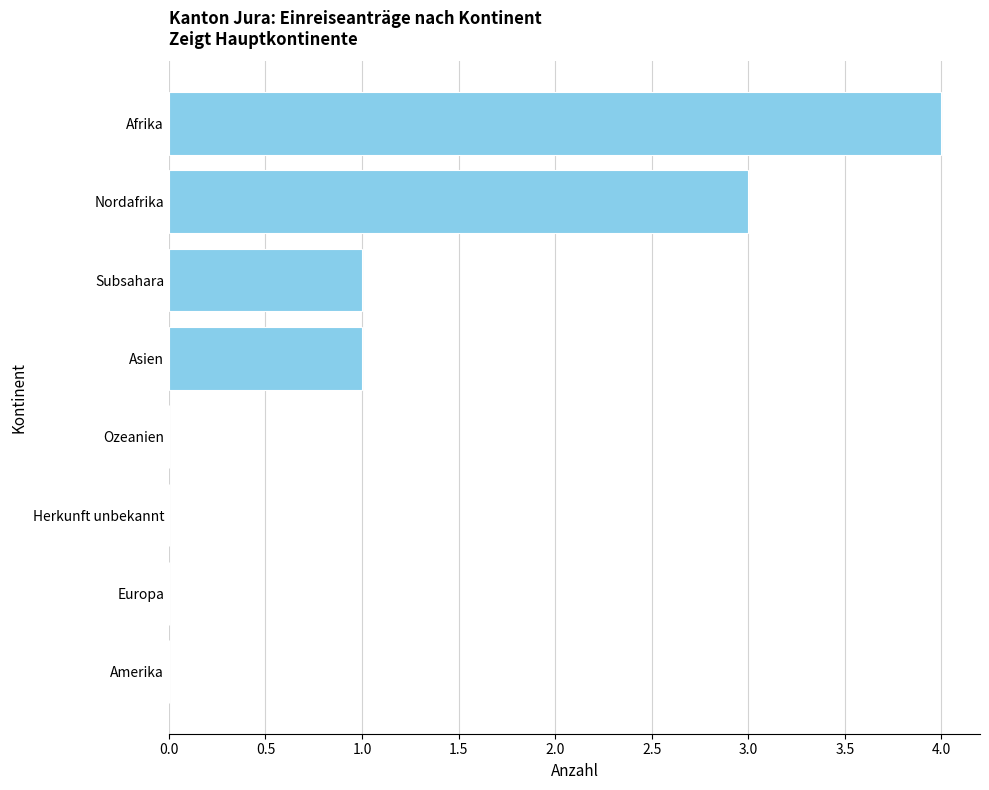

Which has a higher value, Nordafrika or Europa?

Nordafrika